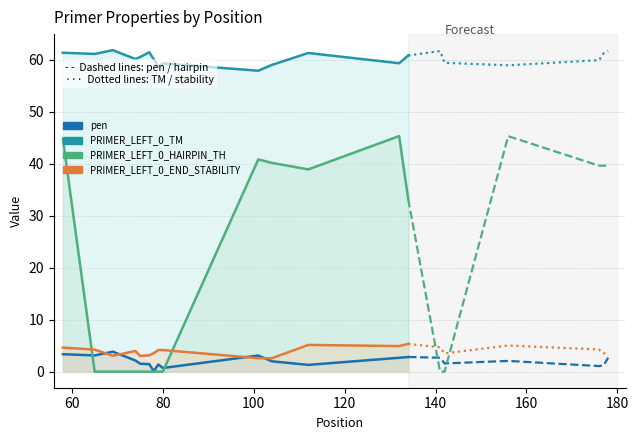

True or false: PRIMER_LEFT_0_END_STABILITY and pen cross at least once.

True